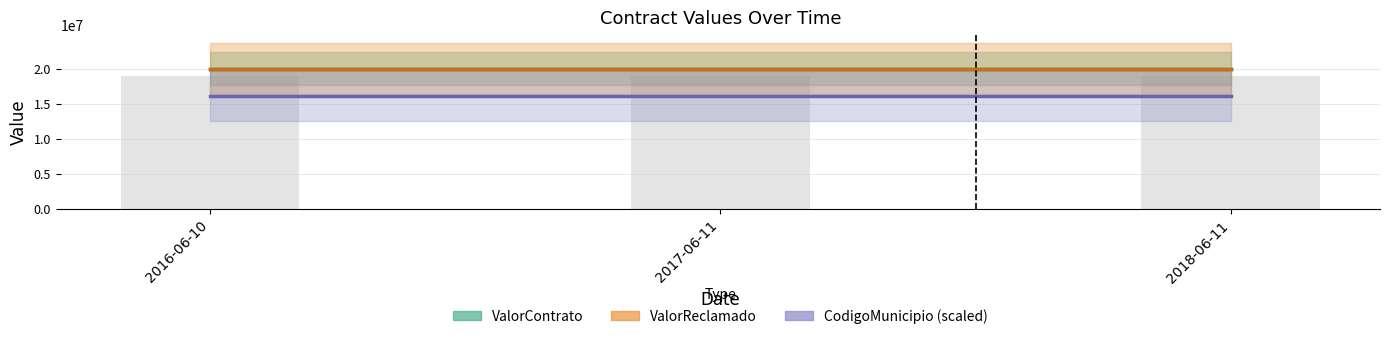

Reading right to left, extract all data points from this chart.

ValorContrato: 2018-06-11=20000000	2017-06-11=20000000	2016-06-10=20000000
ValorReclamado: 2018-06-11=20000000	2017-06-11=20000000	2016-06-10=20000000
CodigoMunicipio: 2018-06-11=5376	2017-06-11=5376	2016-06-10=5376